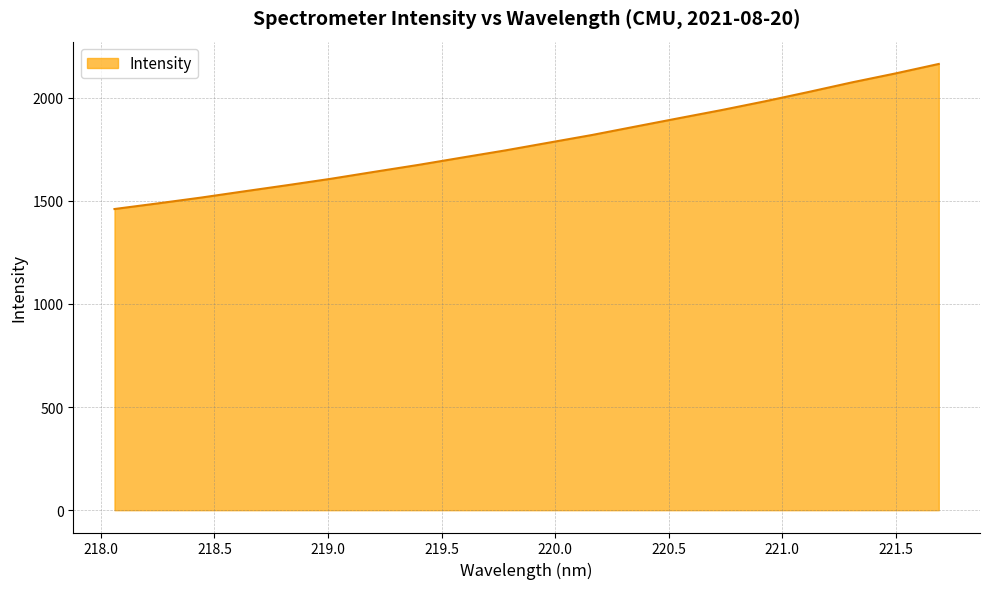

What is the greatest value displayed?

2163.7